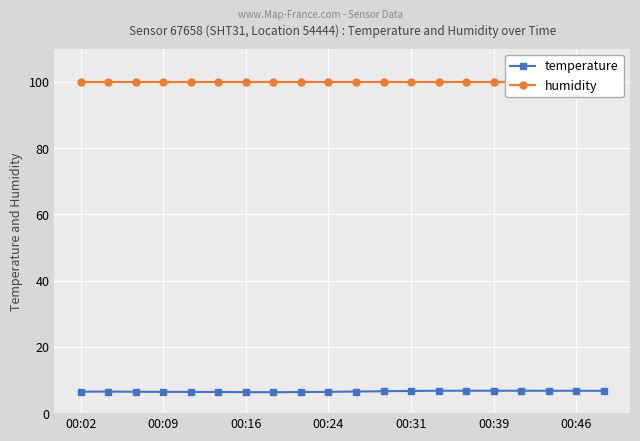

The value of temperature at 00:24 is 6.4. True or false?

True